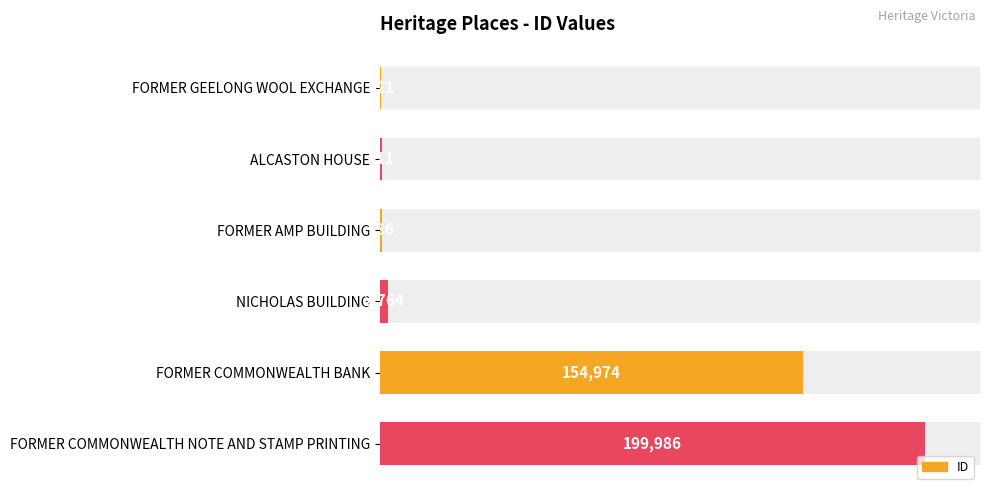

Which has a higher value, FORMER COMMONWEALTH BANK or ALCASTON HOUSE?

FORMER COMMONWEALTH BANK